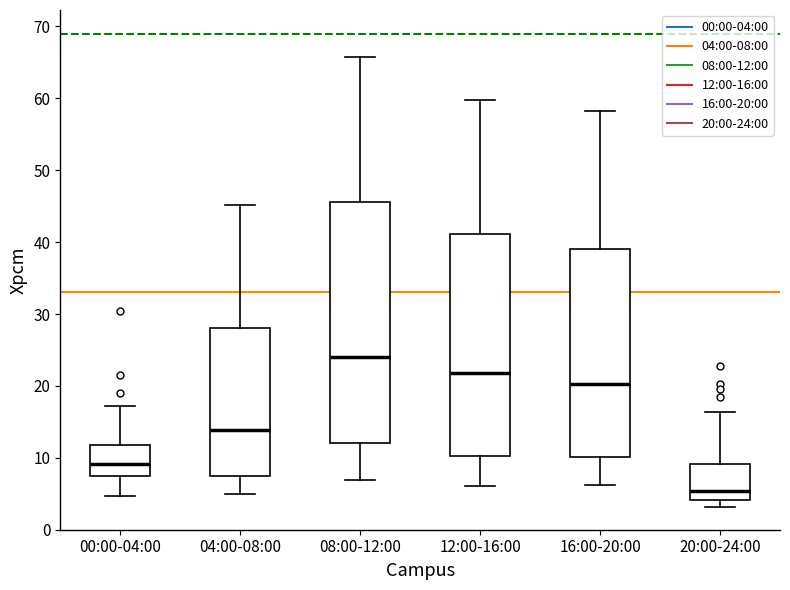

Reading left to right, transcribe this box plot: for each box, give where its median line is, the range the box spans, and where its two whiskers end, as read against the y-axis. The values are not printed on the chart, so give them approximately, as read against the axis.

00:00-04:00: median 9, box 7 to 12, whiskers 5 to 17
04:00-08:00: median 14, box 8 to 28, whiskers 5 to 45
08:00-12:00: median 24, box 12 to 46, whiskers 7 to 66
12:00-16:00: median 22, box 10 to 41, whiskers 6 to 60
16:00-20:00: median 20, box 10 to 39, whiskers 6 to 58
20:00-24:00: median 5, box 4 to 9, whiskers 3 to 16